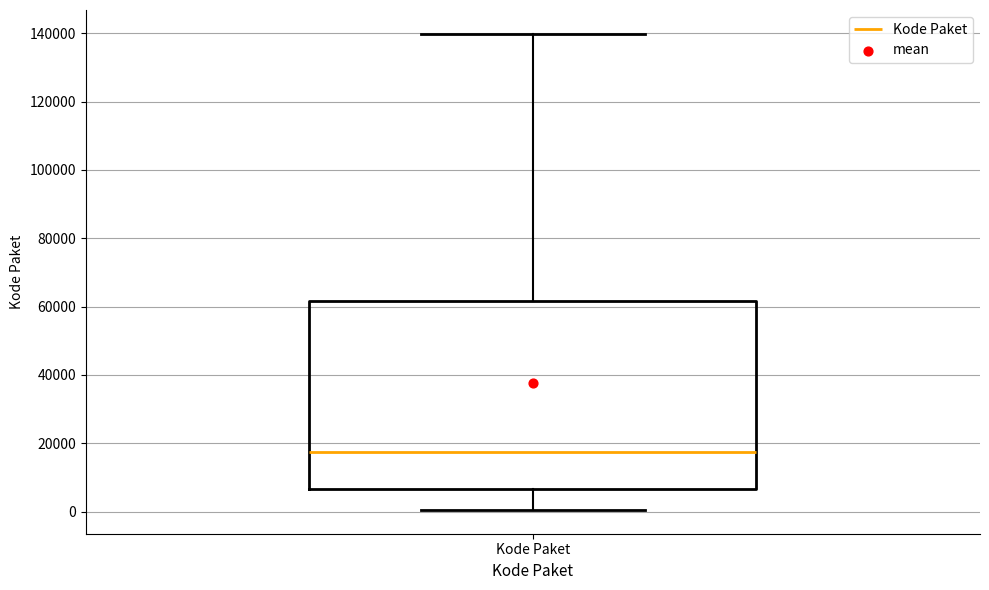

Transcribe this box plot: give where the median line is, the range the box spans, and where the two whiskers end, as read against the y-axis. The values are not printed on the chart, so give them approximately, as read against the axis.

median 18000, box 6000 to 62000, whiskers 0 to 140000